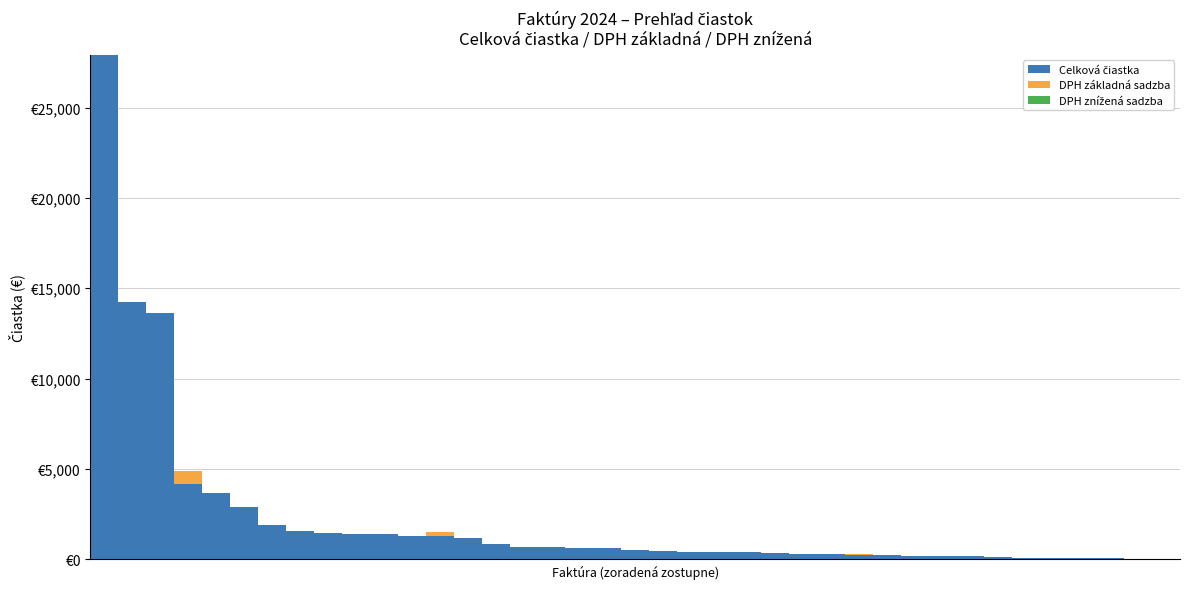

Rank the series by their maximum value, from highest to lowest.

Celková čiastka, DPH základná sadzba, DPH znížená sadzba